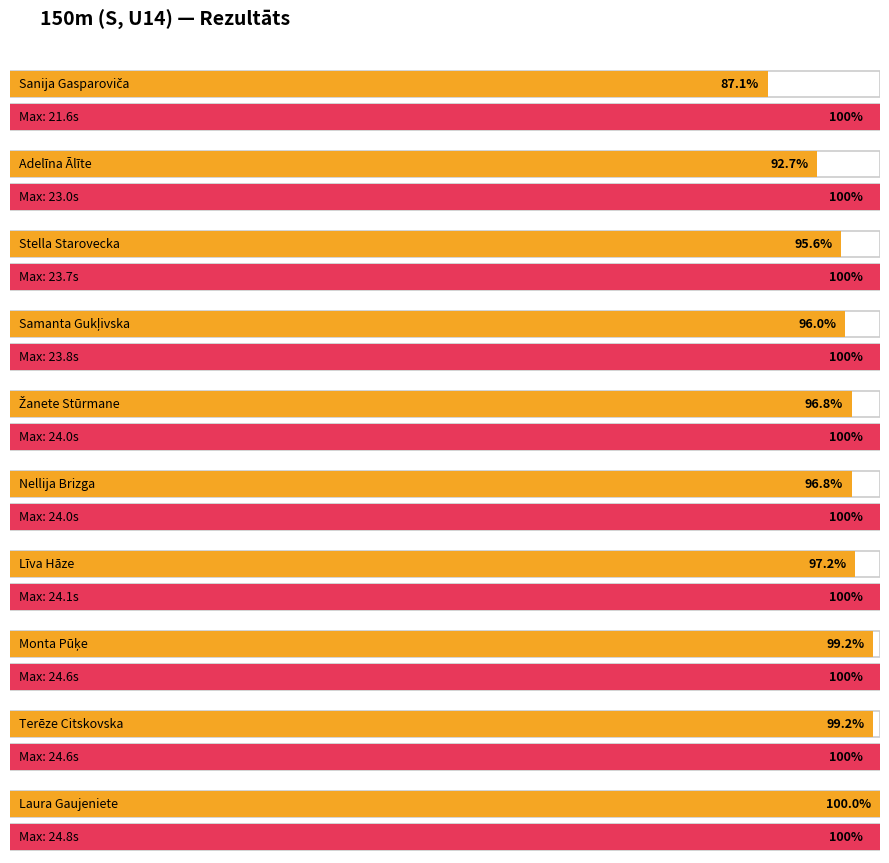

What is the minimum value shown in the chart?

21.6